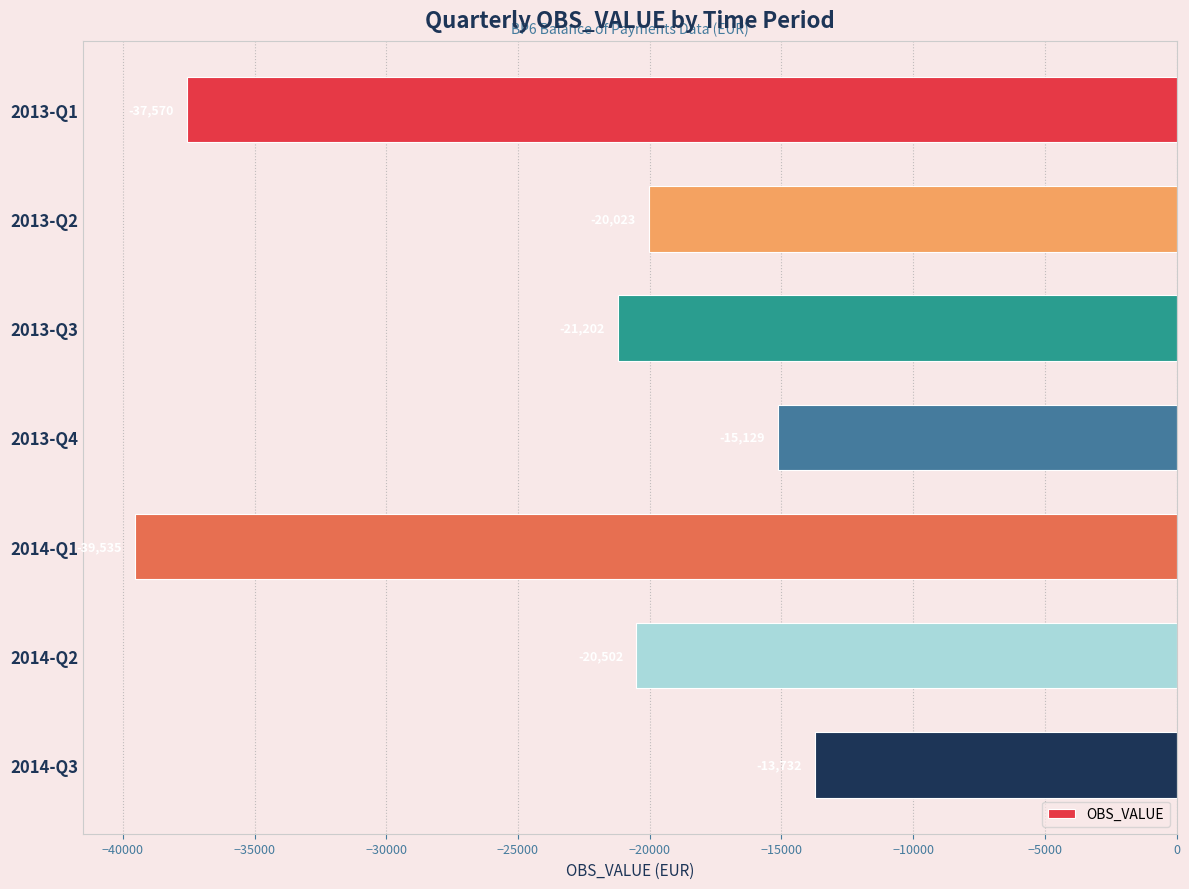

What is the sum of all values?

-167692.9